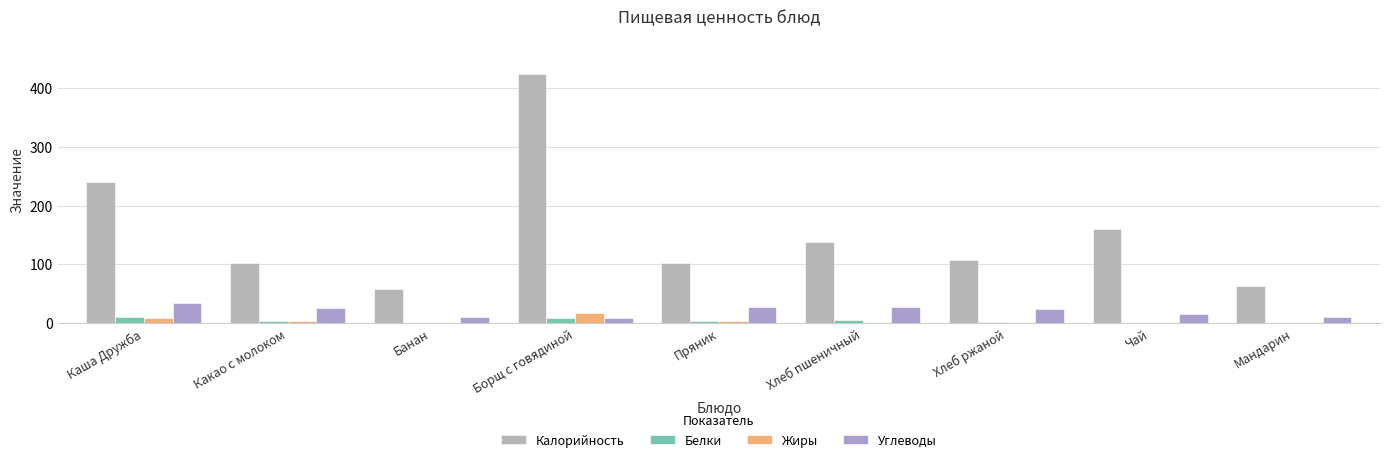

At which category does the chart reach its peak across all series?

Борщ с говядиной